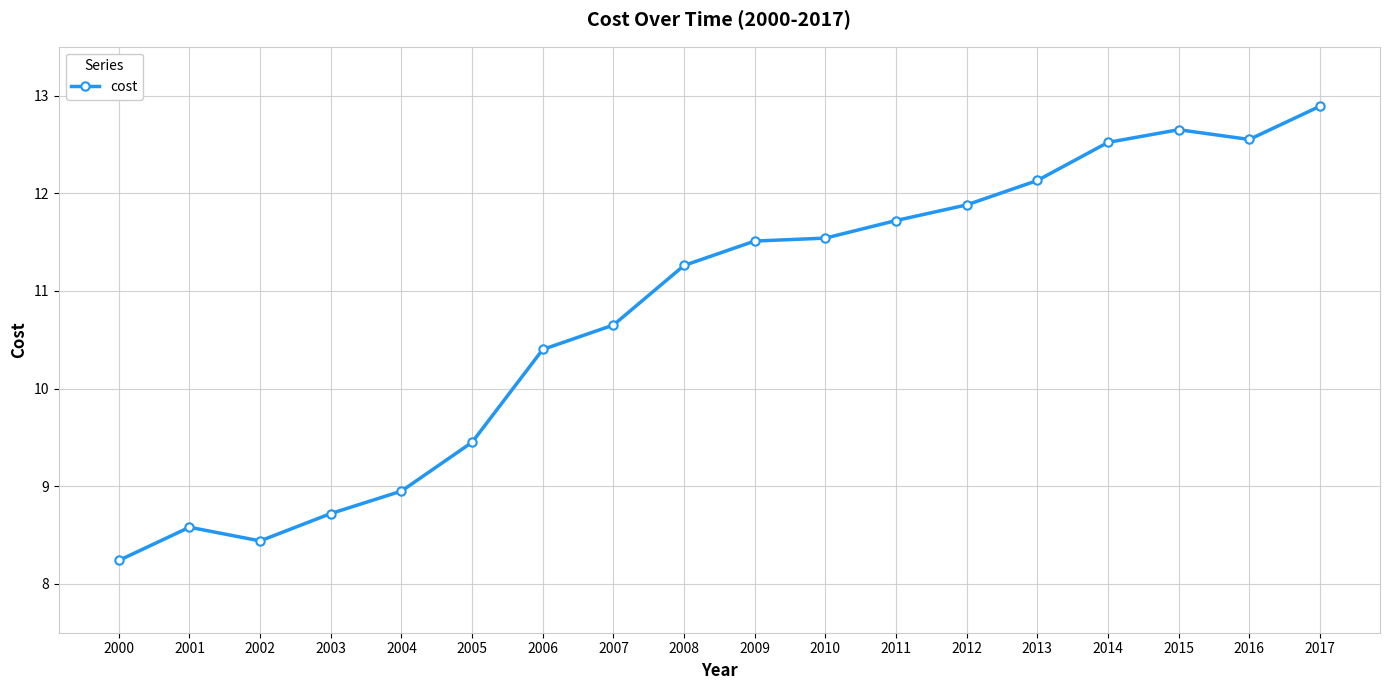

Where does the data first go above 11?

2008